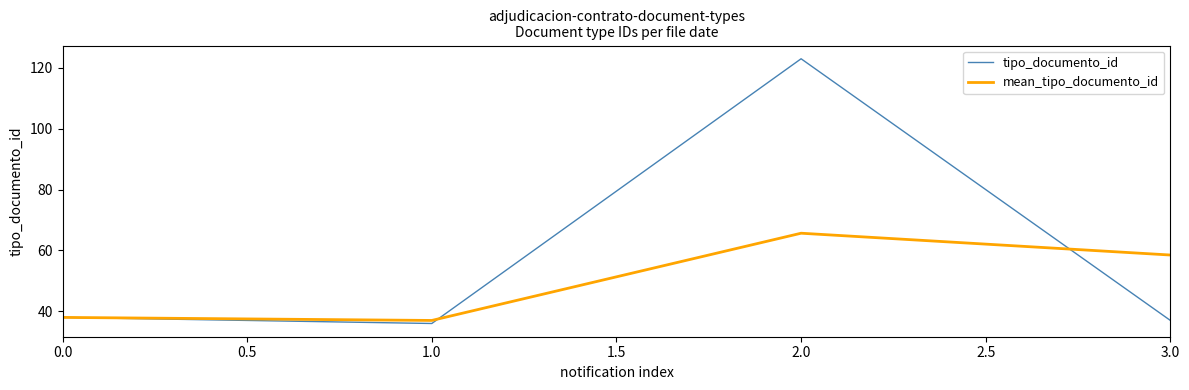

Between 0.0 and 1.0, which series saw the biggest shift?

tipo_documento_id